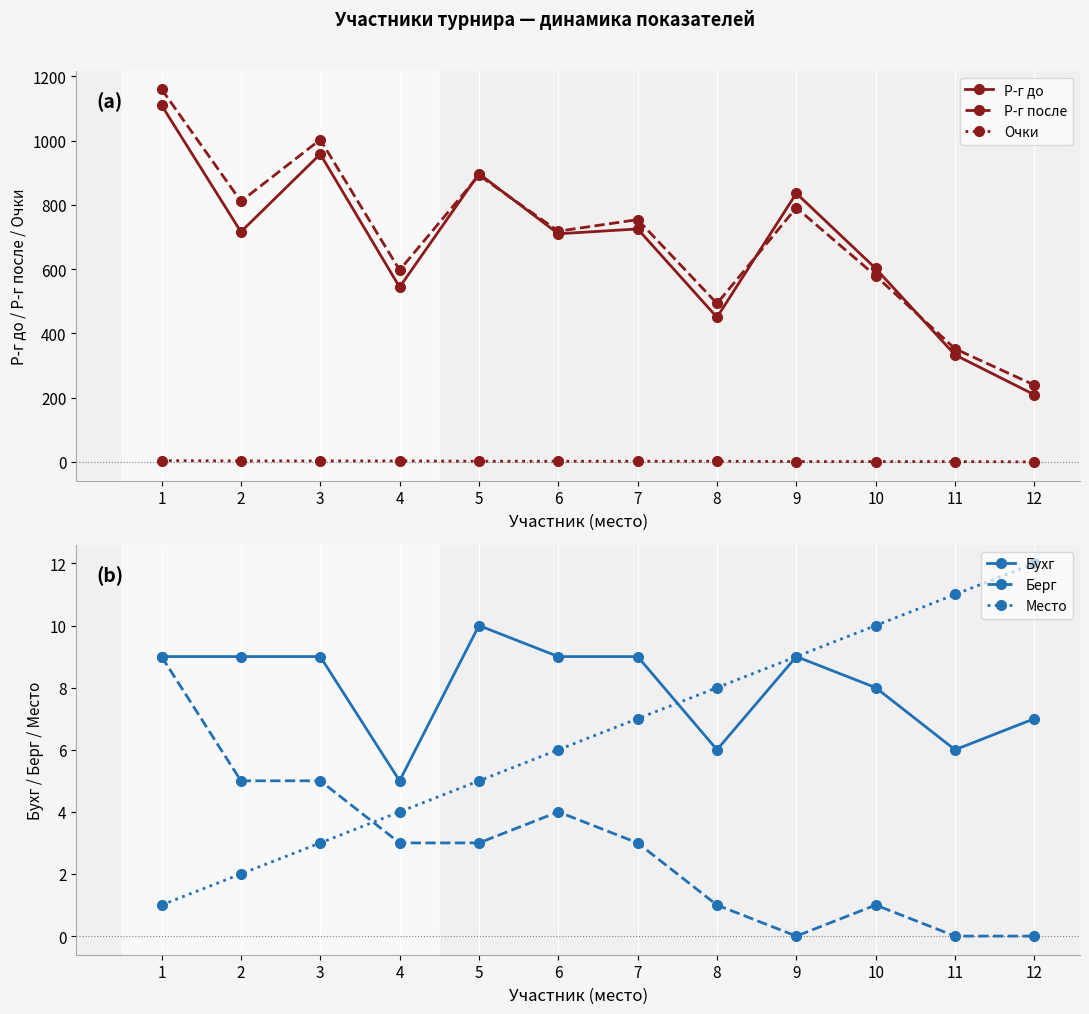

Count the number of categories in the chart.

12